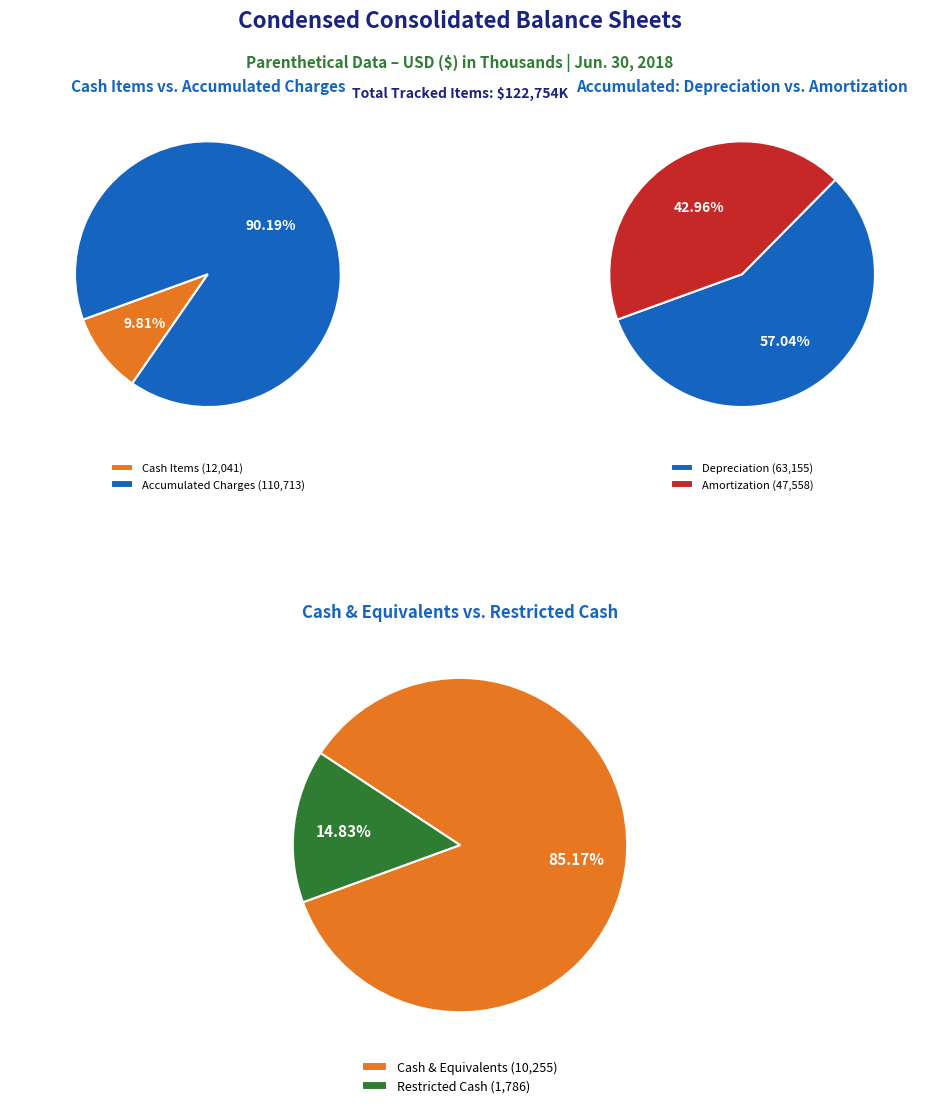

What percentage is NOT represented by Accumulated depreciation?

48.6%